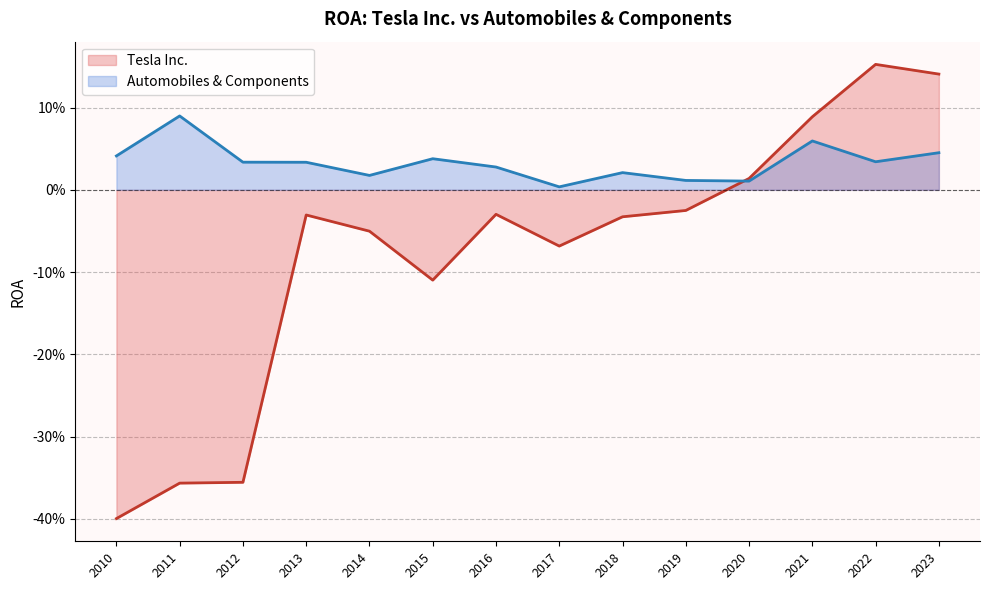

How many categories are shown in the chart?

14